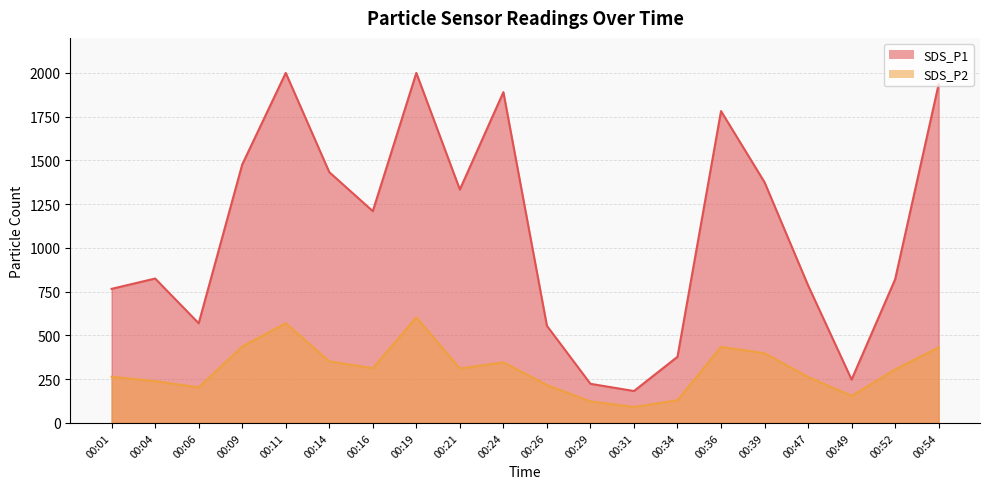

Rank the series by their maximum value, from lowest to highest.

SDS_P2, SDS_P1